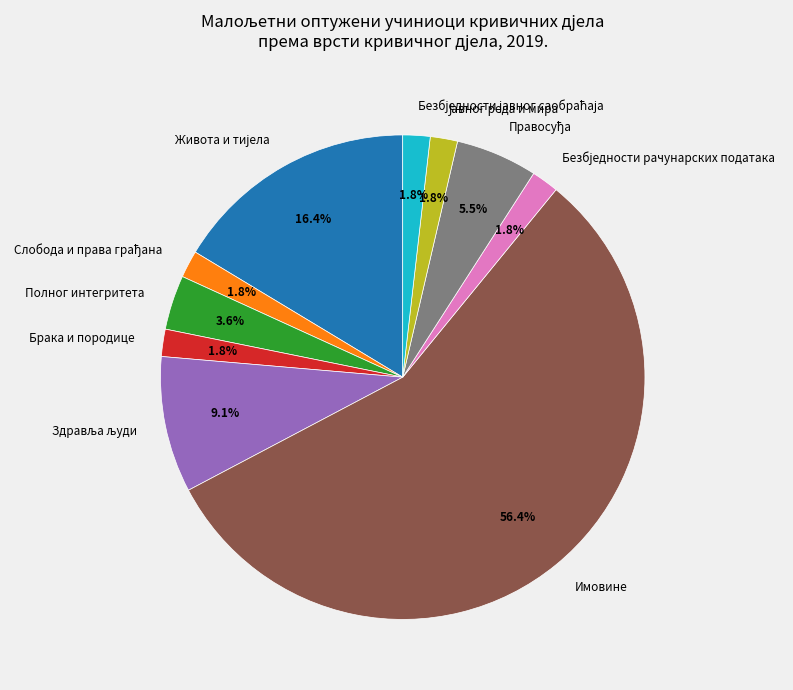

Which slice represents more than half of the pie?

Имовине